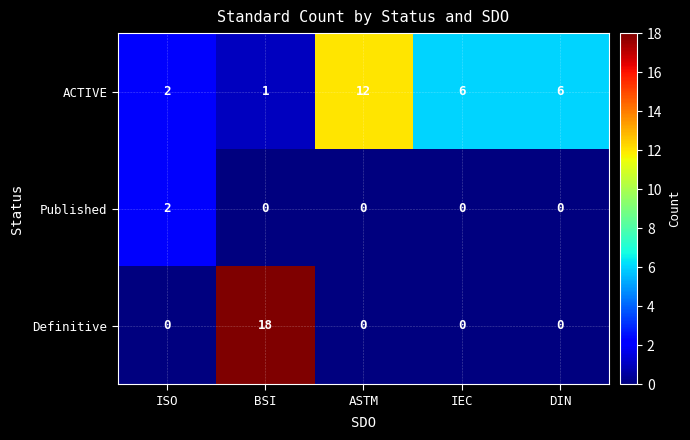

What is the total value across all series at ASTM?

12